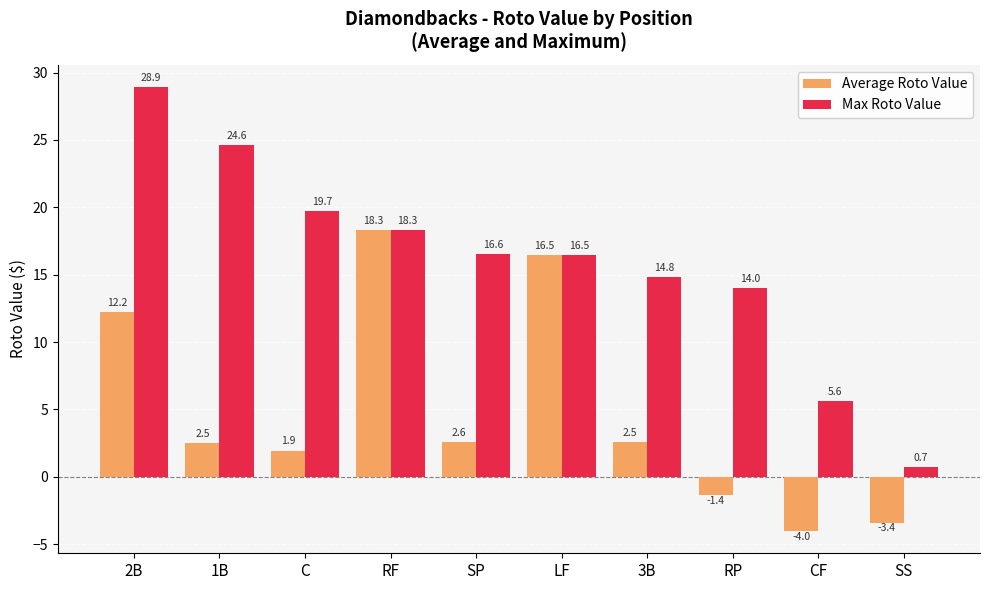

How many categories are shown in the chart?

10